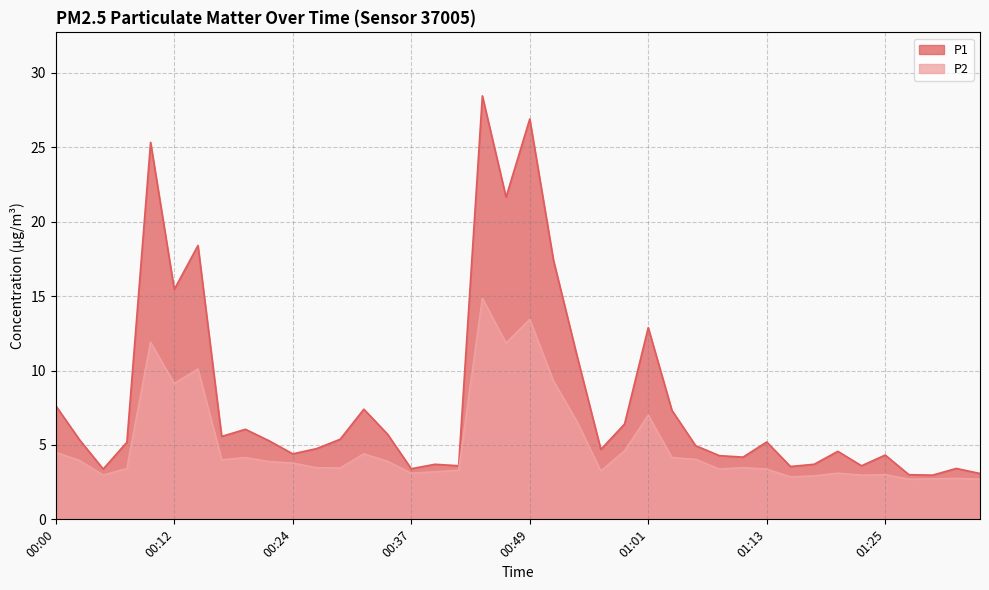

What are all the series names shown in the legend?

P1, P2